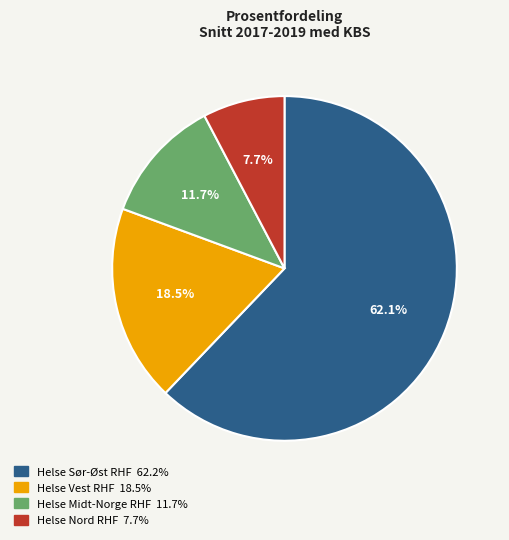

Rank the categories by value from lowest to highest.

Helse Nord RHF, Helse Midt-Norge RHF, Helse Vest RHF, Helse Sør-Øst RHF